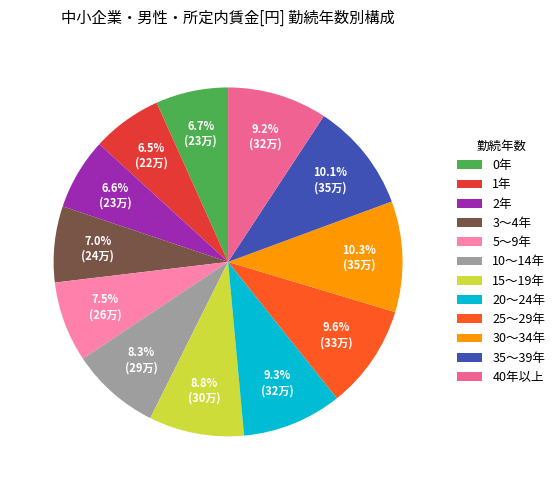

Is 20～24年 the majority of the pie?

No